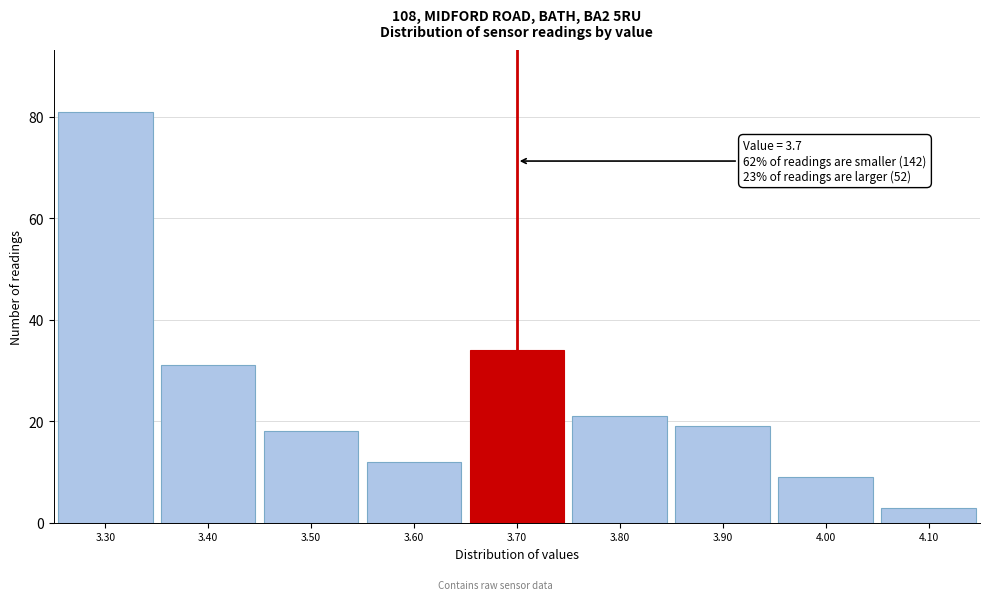

Which range on the x-axis has the tallest bar?

3.25 to 3.35